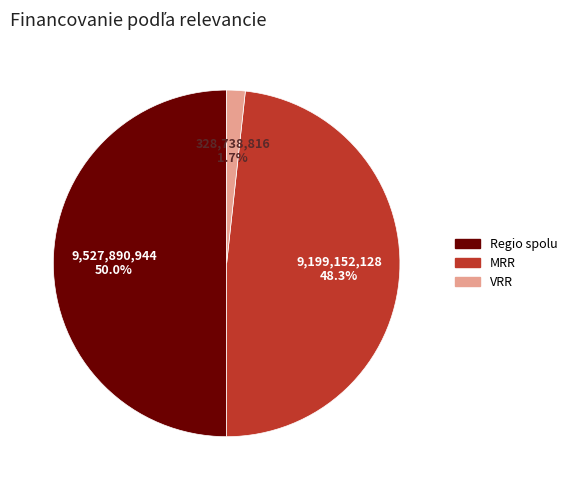

To the nearest percent, what is the difference between the MRR and VRR slice percentages?

47%